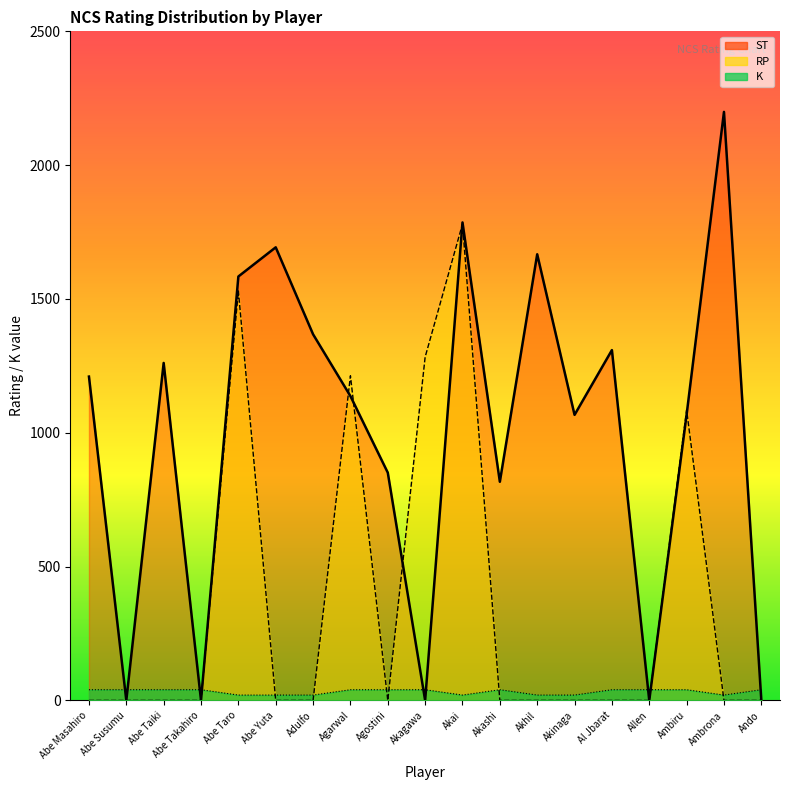

How many lines are shown in the chart?

3